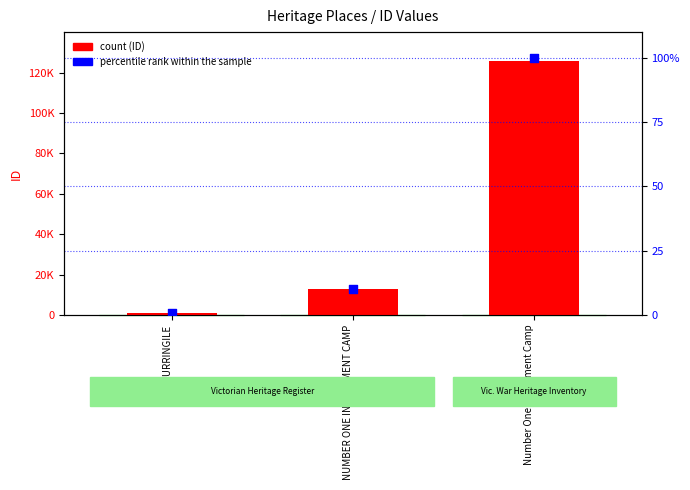

Which series contains the highest Y value?

ID (count)